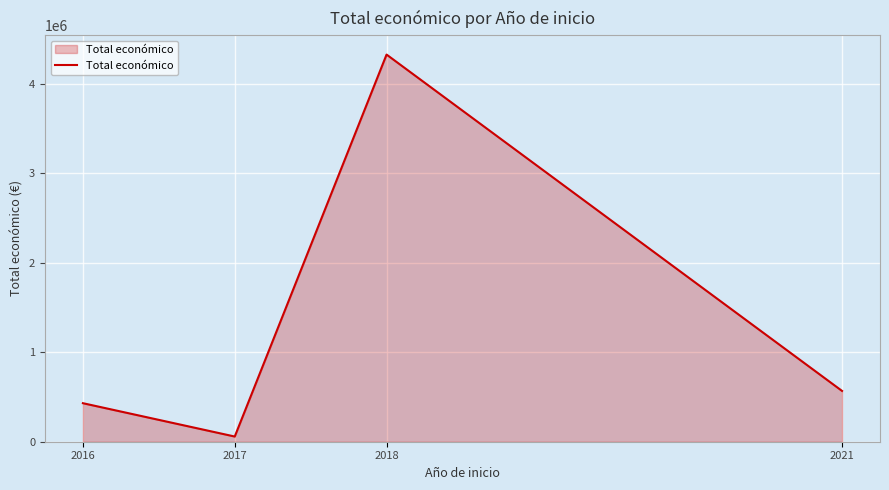

Reading right to left, transcribe all the data shown in this chart.

2021=567924	2018=4328510	2017=58000	2016=430758